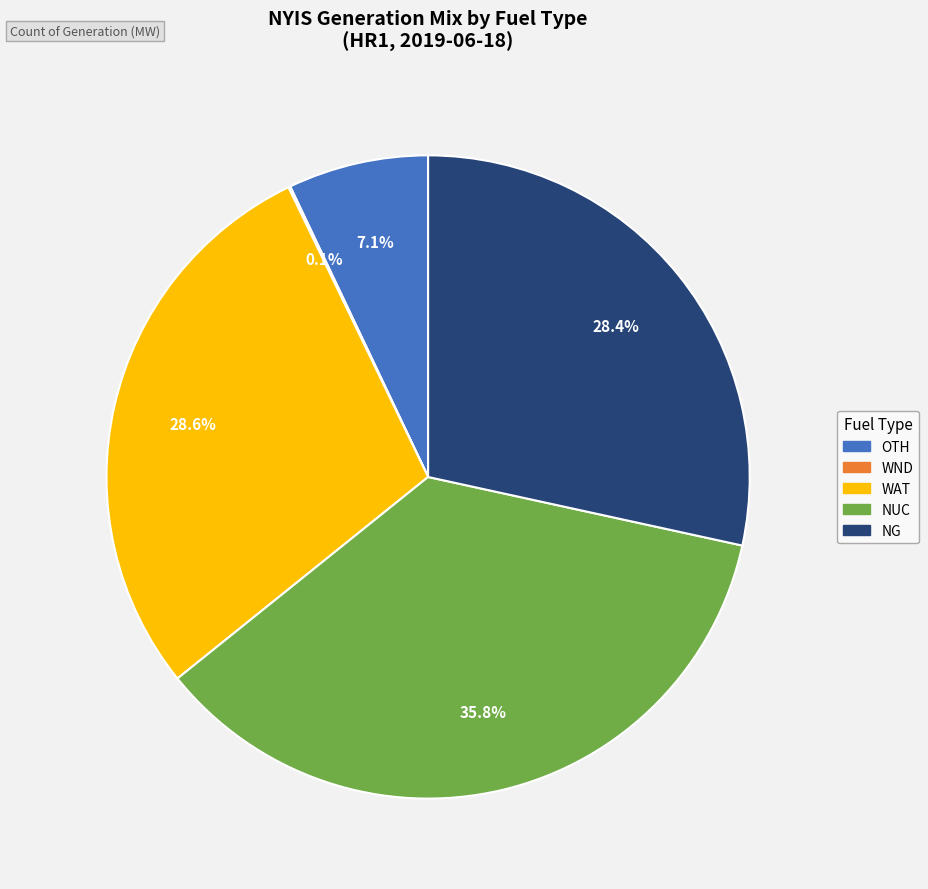

Is it true that WAT is 29% of the pie?

True